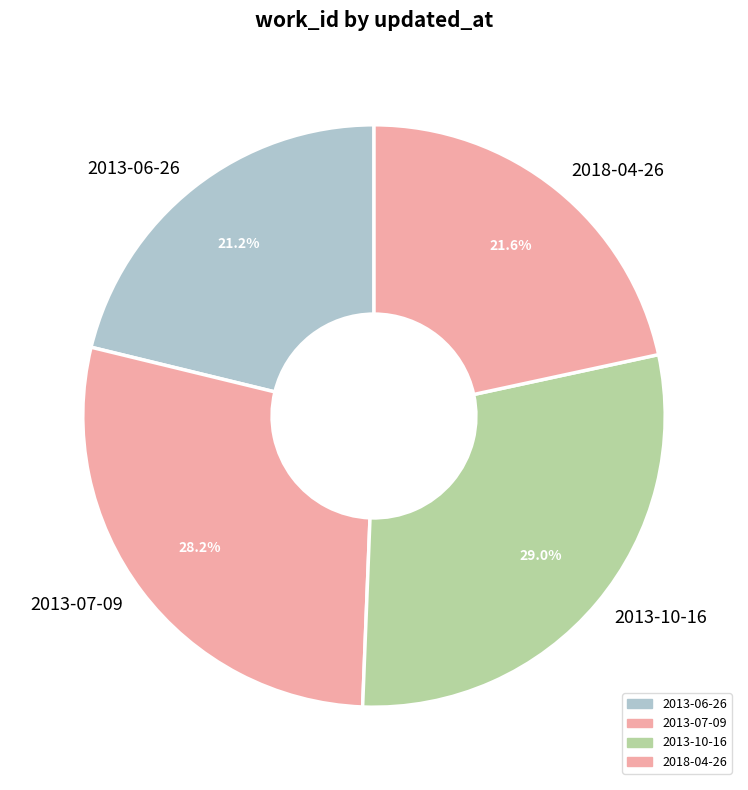

Does any single category account for the majority?

No